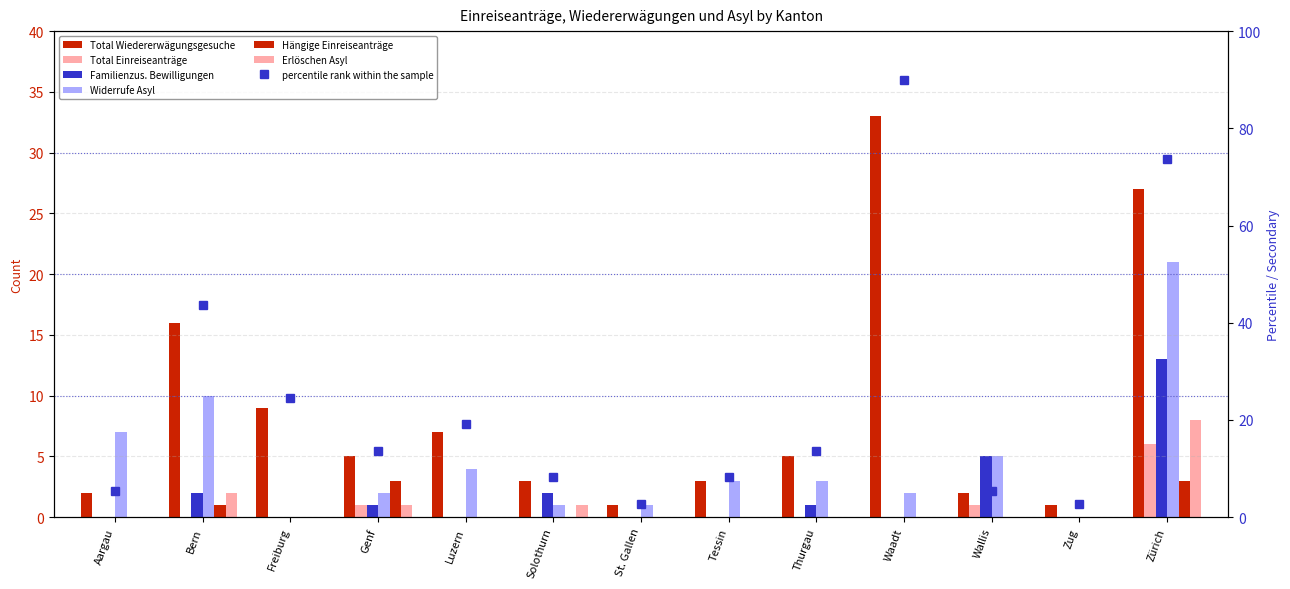

What is the difference between the Total Wiedererwägungsgesuche values at Thurgau and Waadt?

28